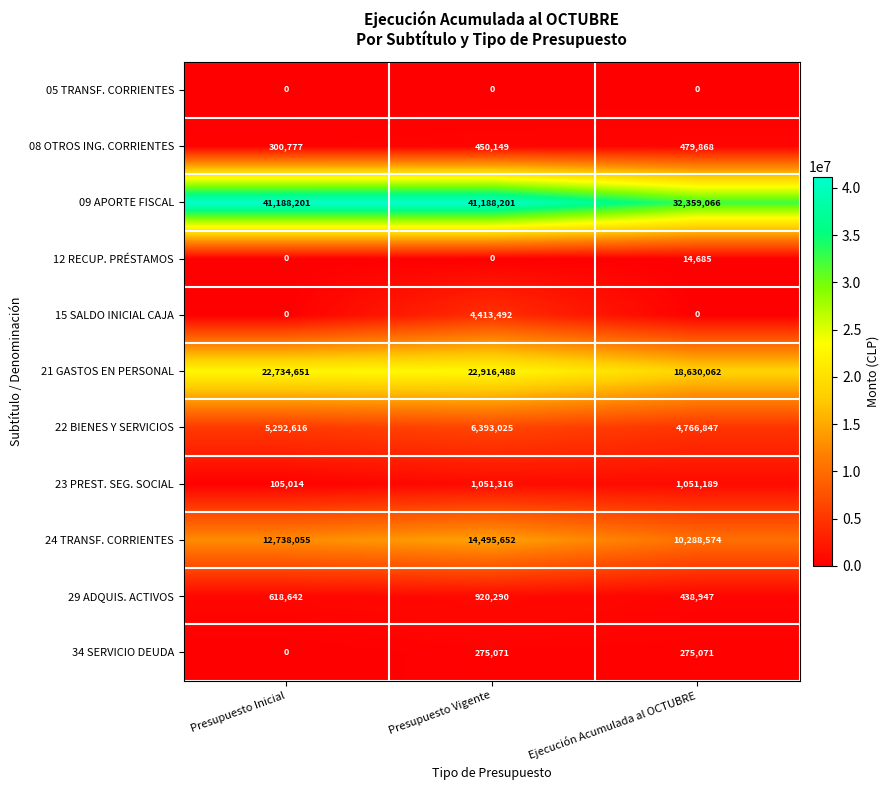

How many 09 APORTE FISCAL values are between 32359066 and 41188201?

3